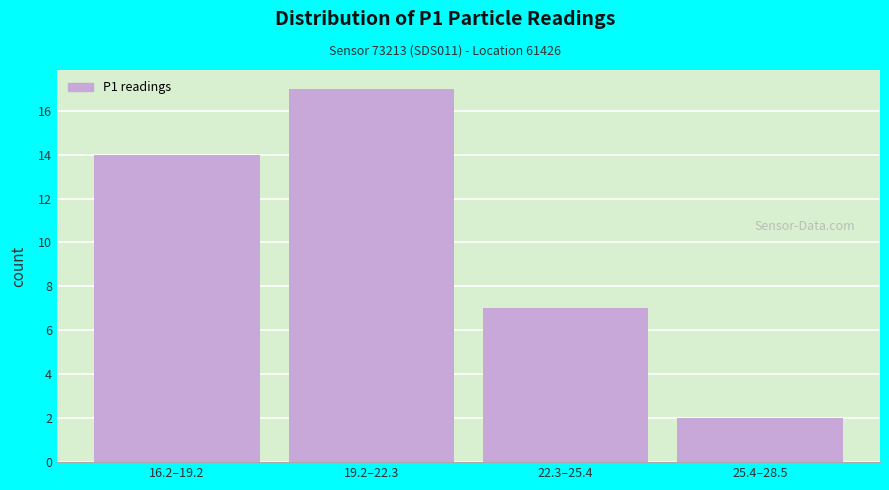

Reading right to left, list all the values displayed in this chart.

25.4–28.5=2	22.3–25.4=7	19.2–22.3=17	16.2–19.2=14